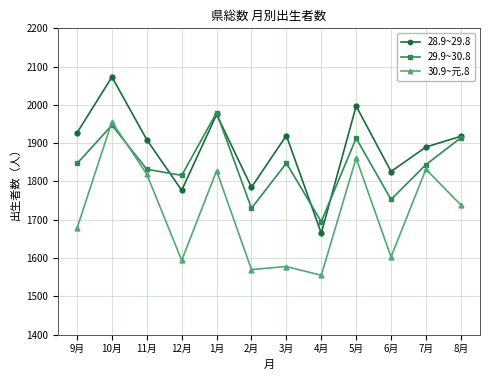

What value does the 29.9~30.8 series have at 11月?

1832